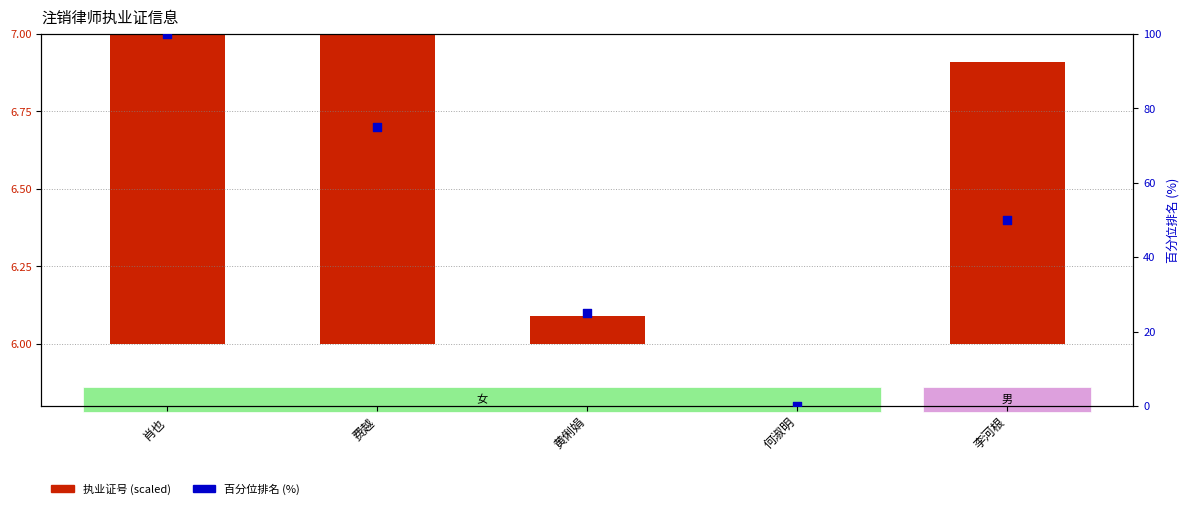

Is the value of 执业证号 (scaled) at 黄俐娟 greater than the value of 百分位排名 at 费越?

No